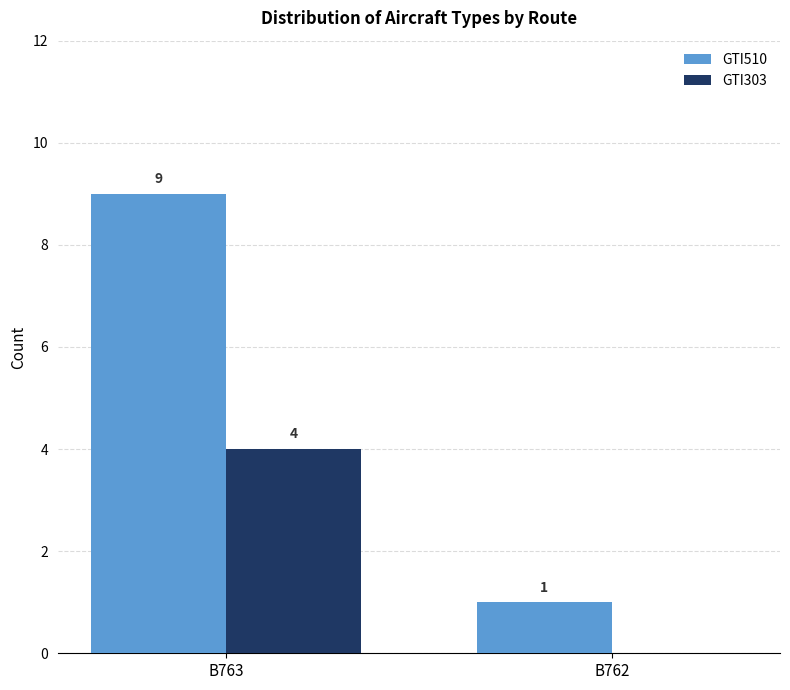

What is the sum of all GTI510 values?

10